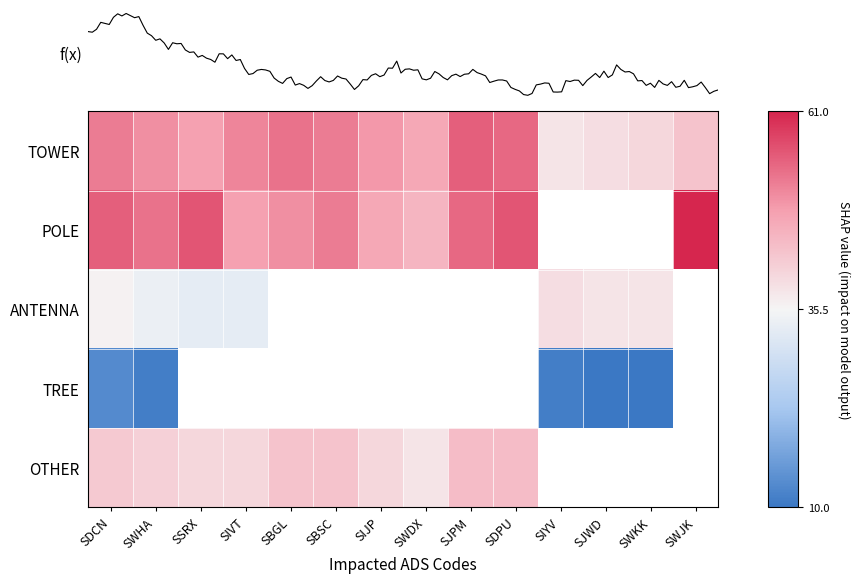

At how many categories does at least one series exceed 60?

1